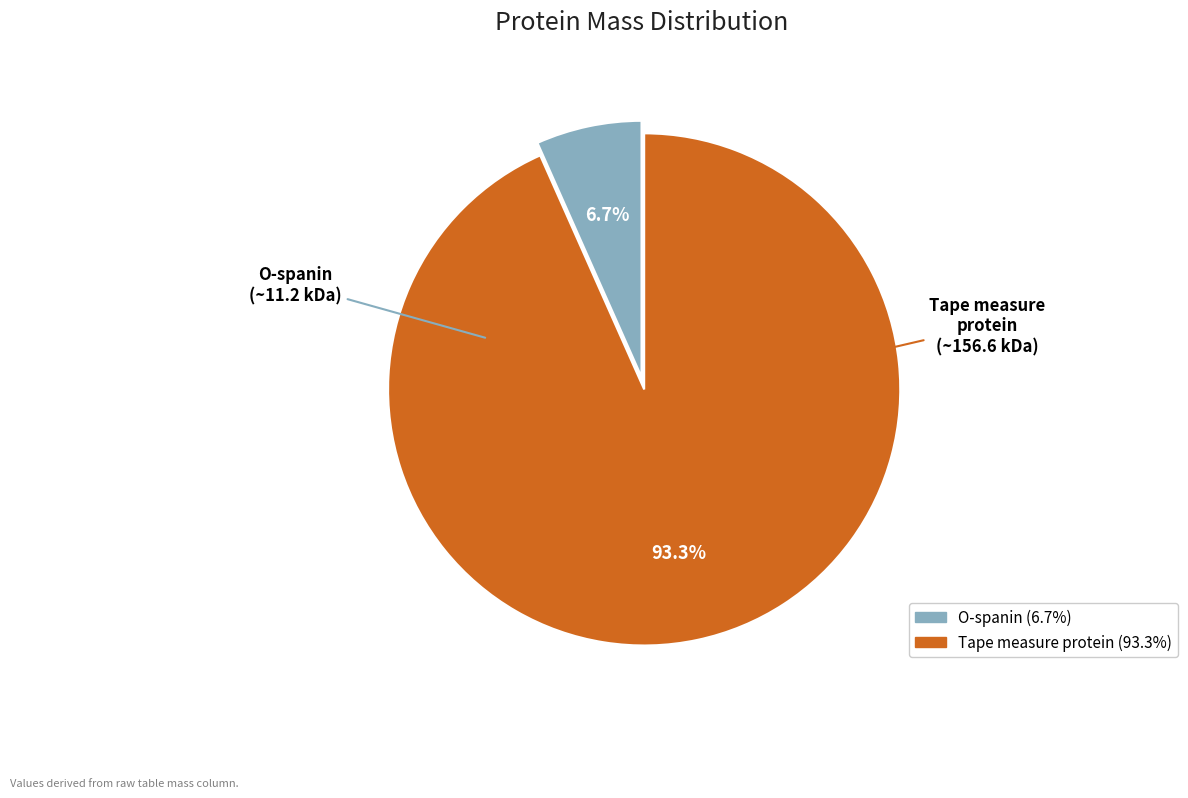

What percentage is the Tape measure protein slice, to the nearest percent?

93%